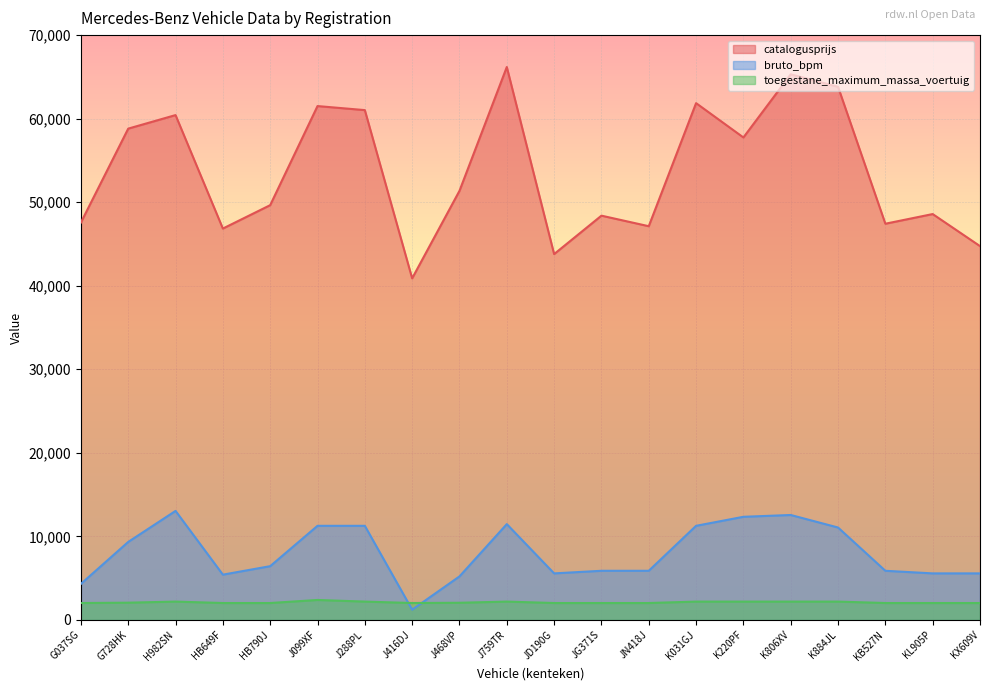

Where is the first local maximum for catalogusprijs?

H982SN